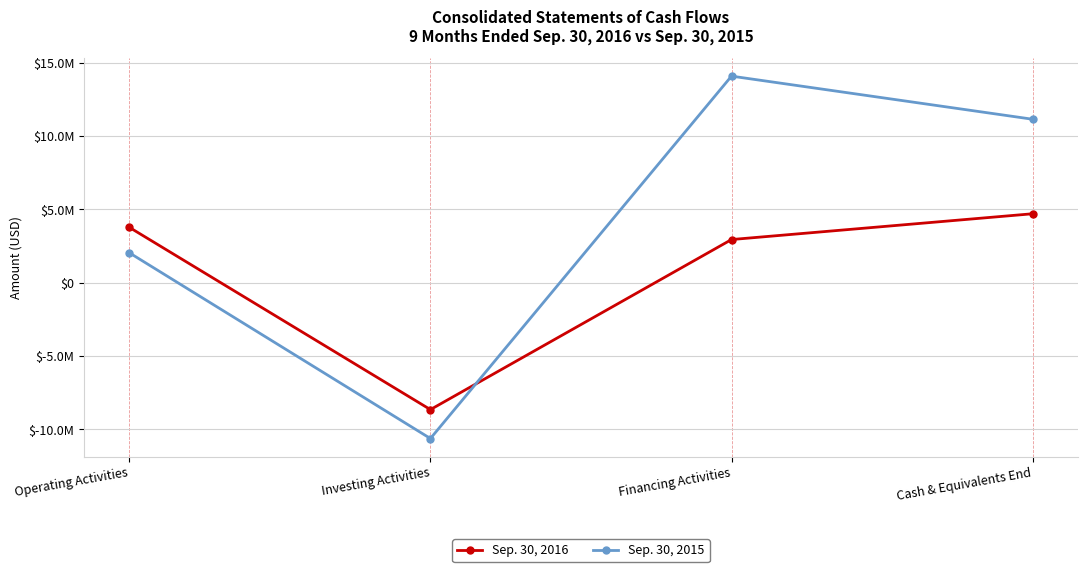

Which series has the widest spread of values?

Sep. 30, 2015